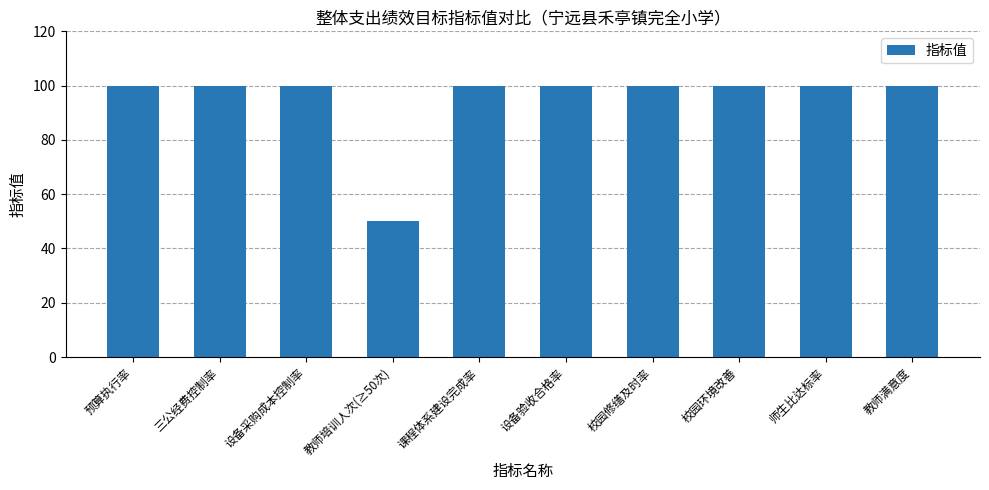

True or false: the data shows 47 at 师生比达标率.

False